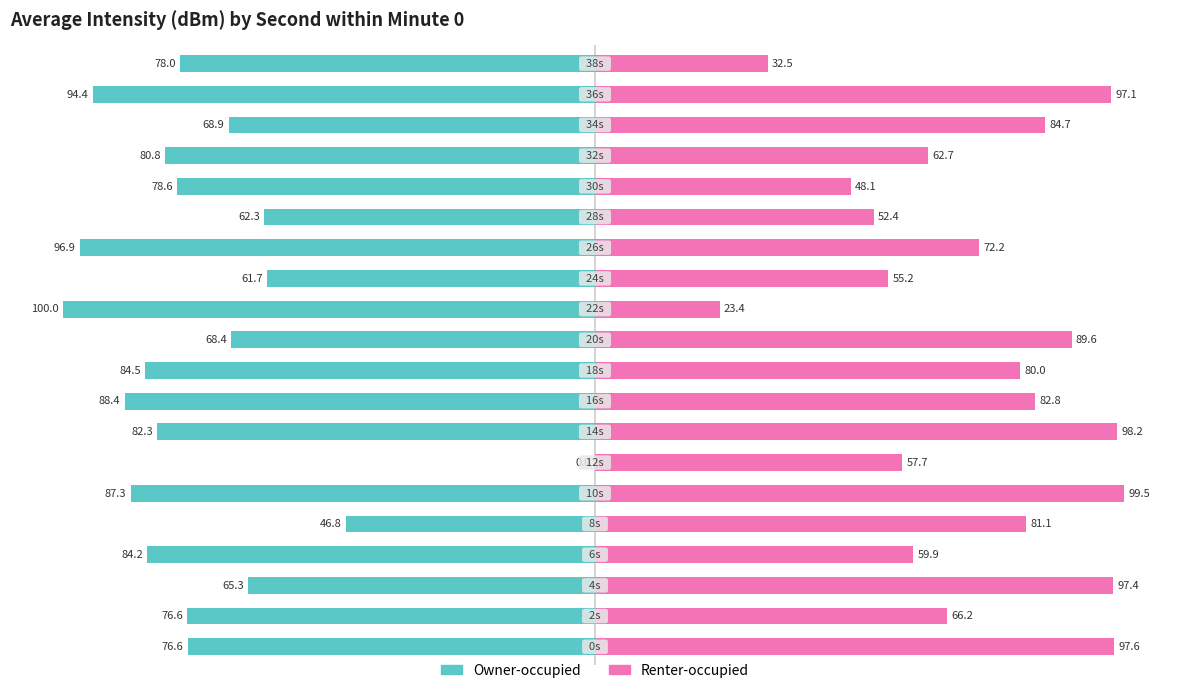

Which series has the widest spread of values?

Owner-occupied